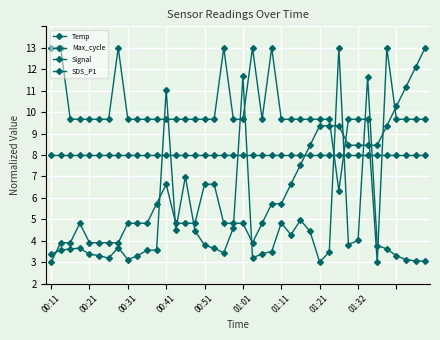

At which label does Signal reach its peak?

00:11